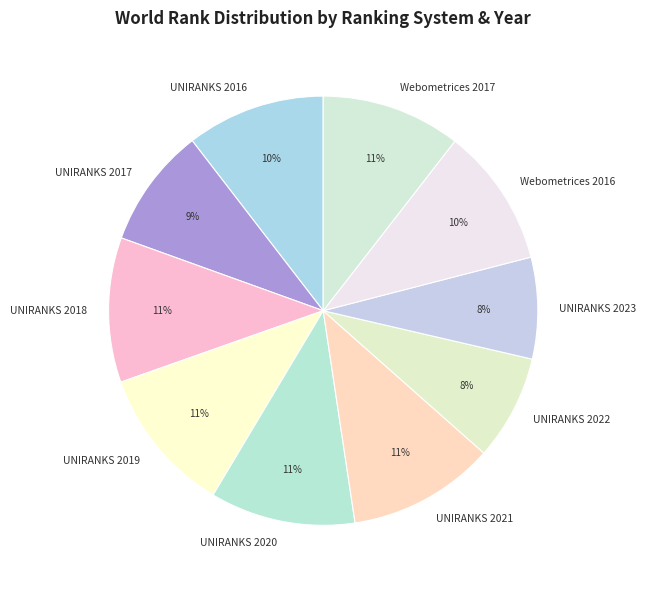

Approximately how many times larger is the value at UNIRANKS 2023 compared to Webometrices 2017?

0.7